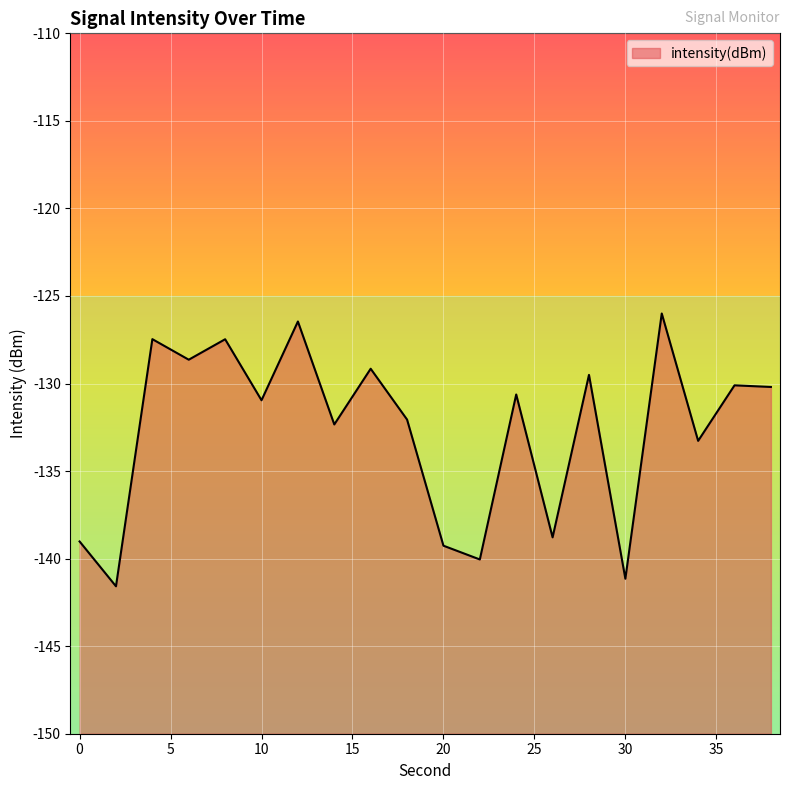

What is the sum of the values at 20 and 2?

-280.8